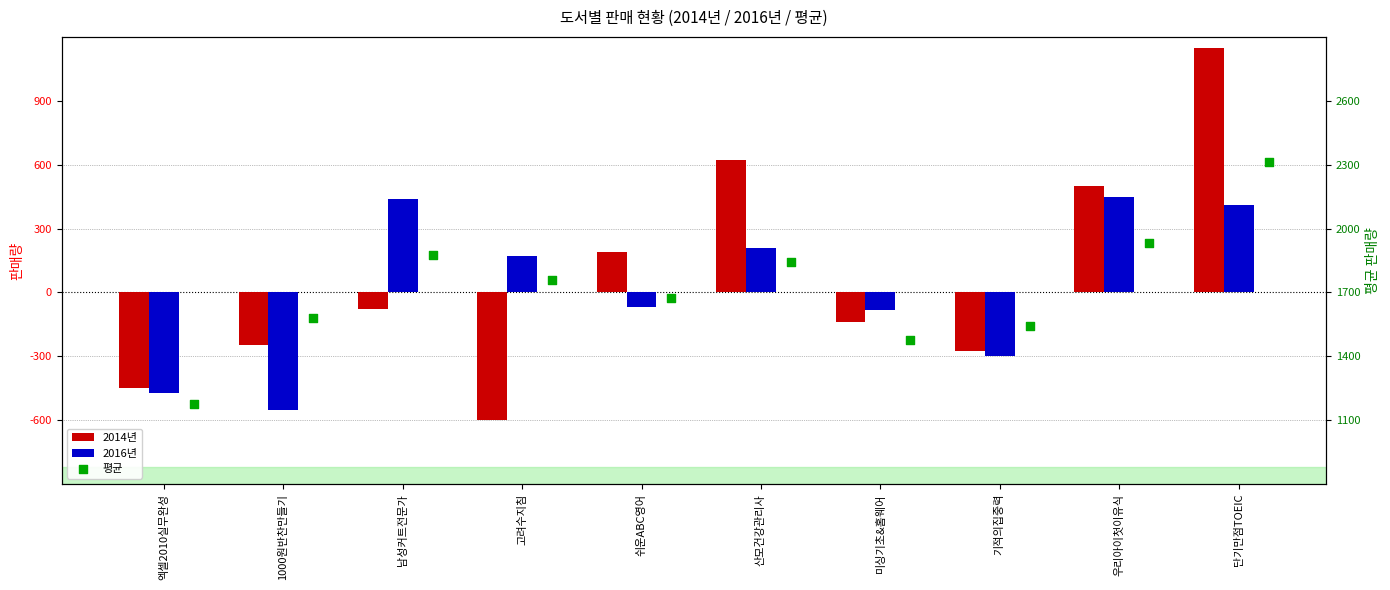

At which category is the sum across all series the highest?

단기만점TOEIC